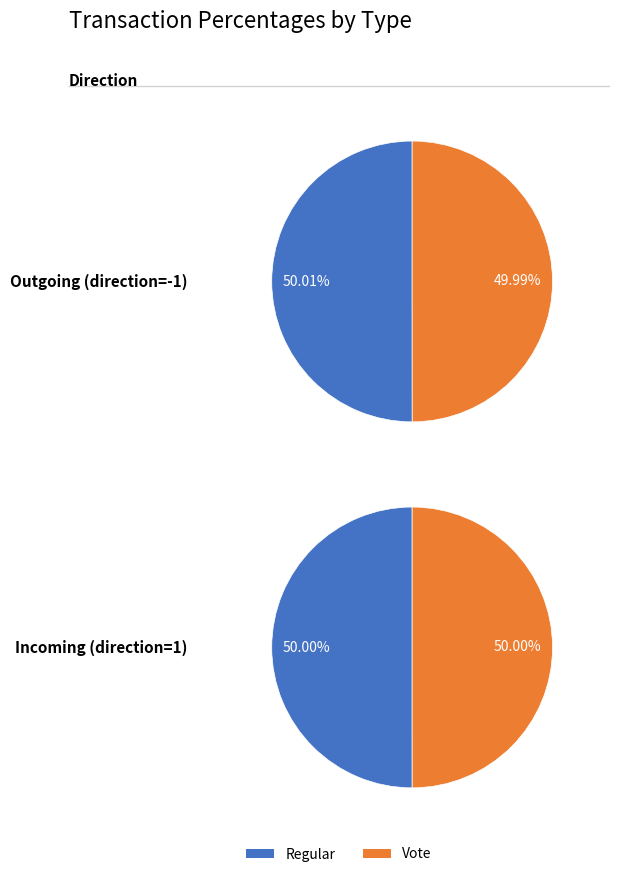

To the nearest percent, what is the combined percentage of Regular and Vote?

100%